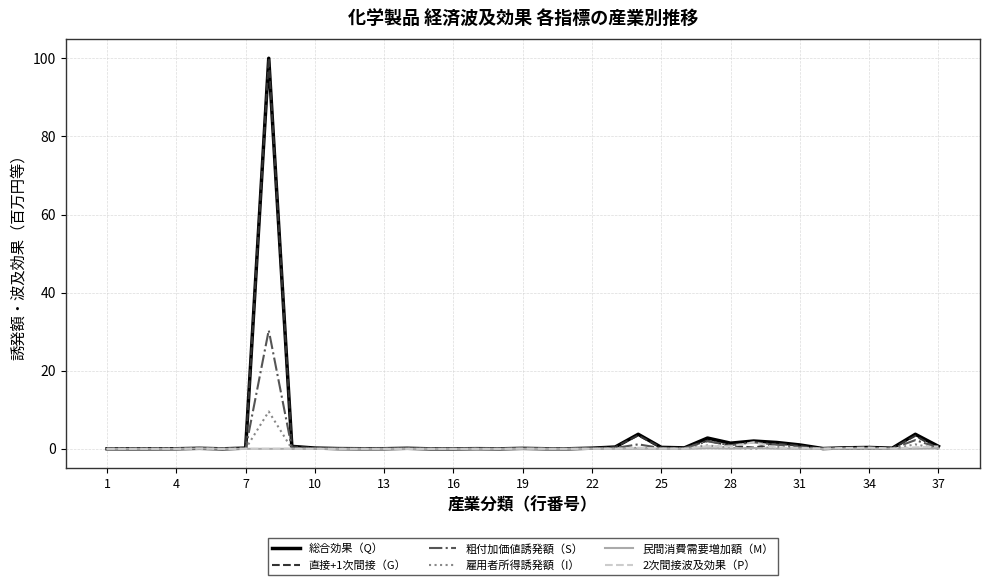

What is the greatest value displayed?

100.0